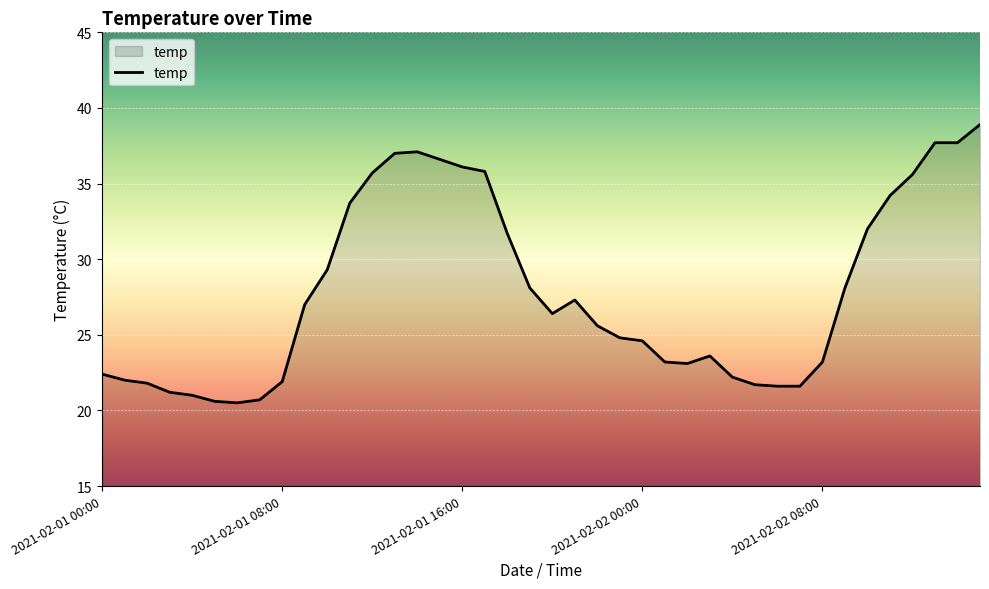

What is the smallest value displayed?

20.5